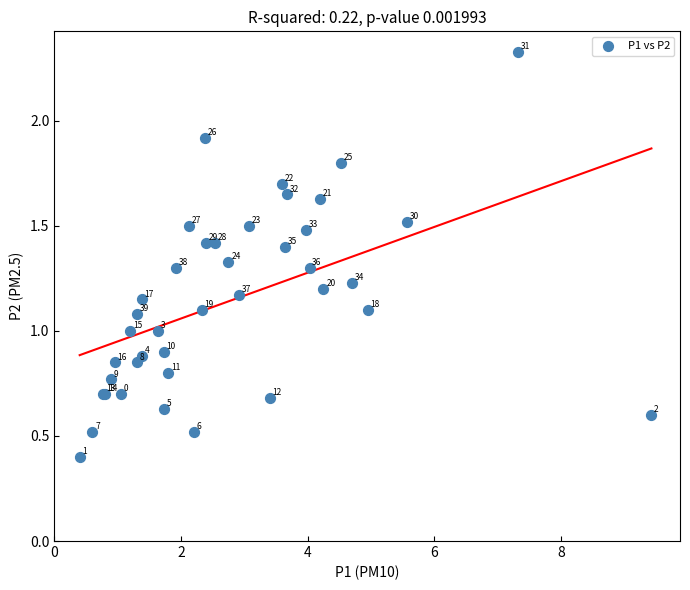

What Y value in the scatter plot is closest to 1?

1.0